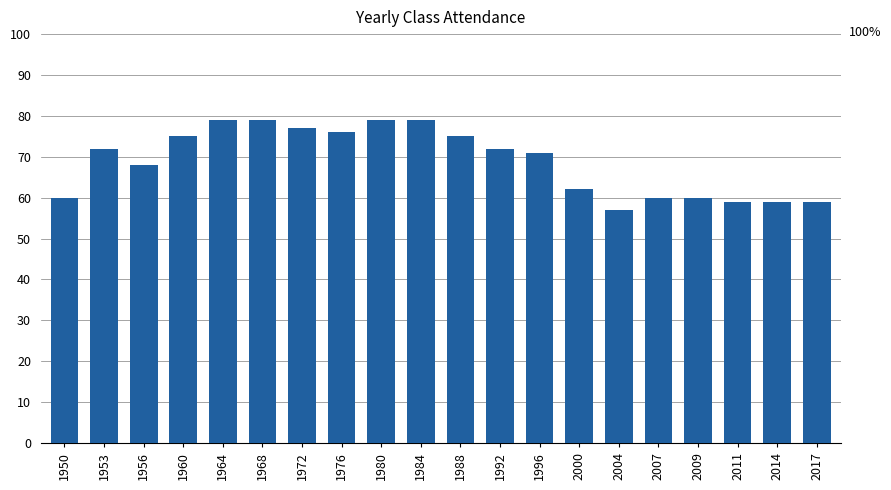

The chart shows a value of 111 at 1980. True or false?

False